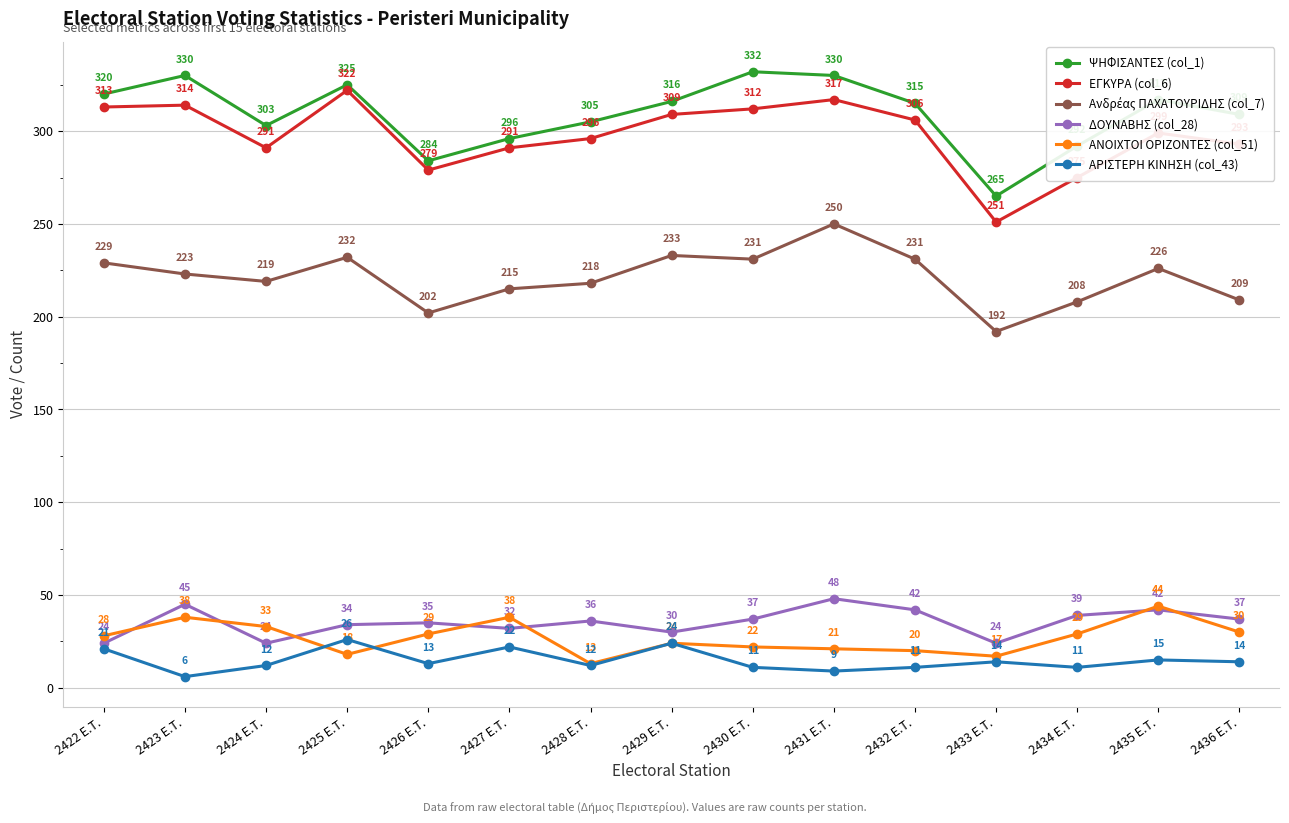

Which series has the largest range (max minus min)?

ΕΓΚΥΡΑ (col_6)